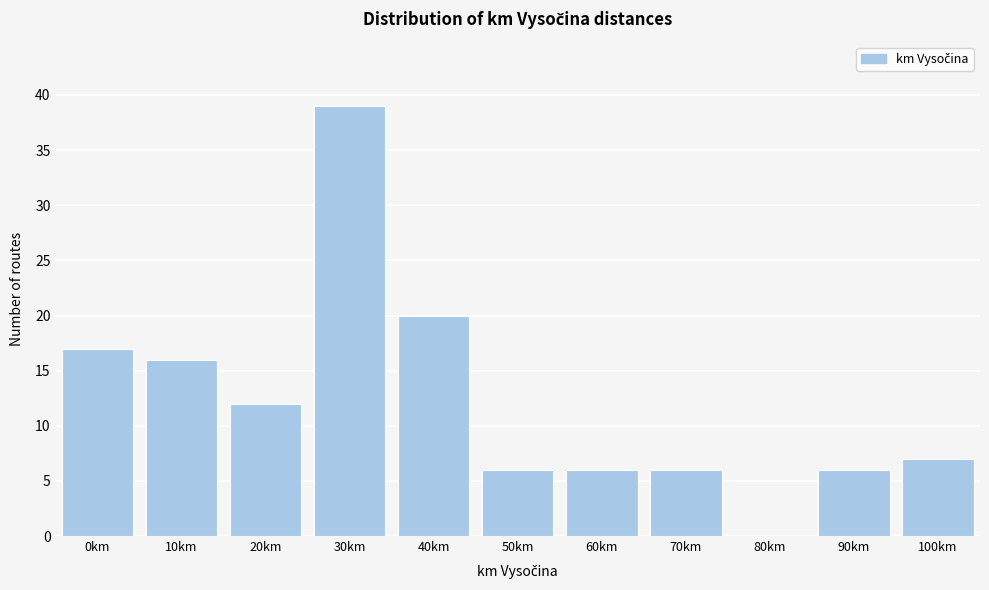

Reading left to right, transcribe all the data shown in this chart.

0km=17	10km=16	20km=12	30km=39	40km=20	50km=6	60km=6	70km=6	80km=0	90km=6	100km=7